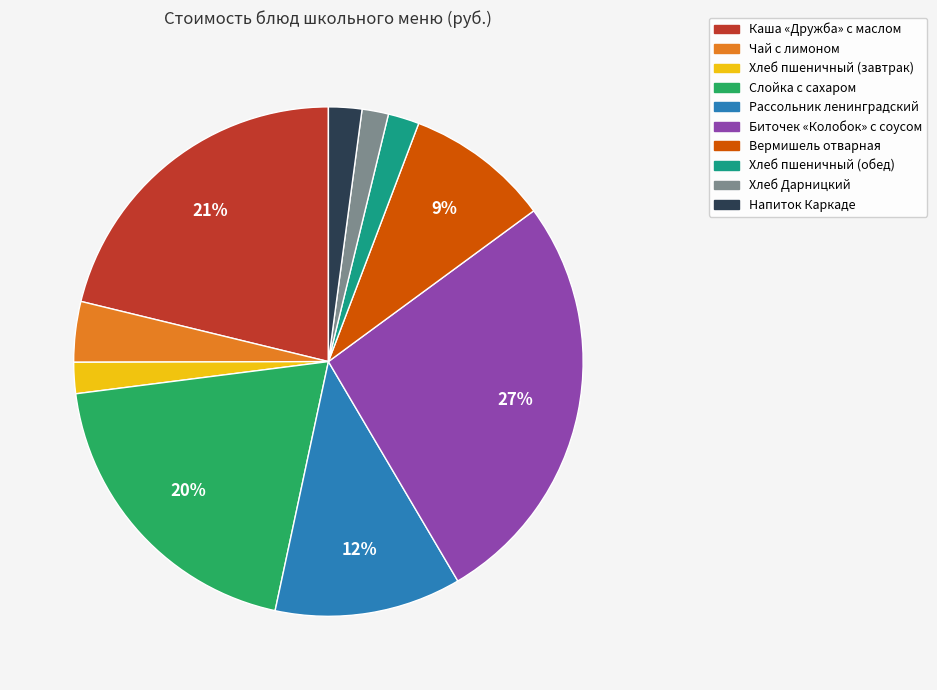

Between Чай с лимоном and Слойка с сахаром, which is larger?

Слойка с сахаром